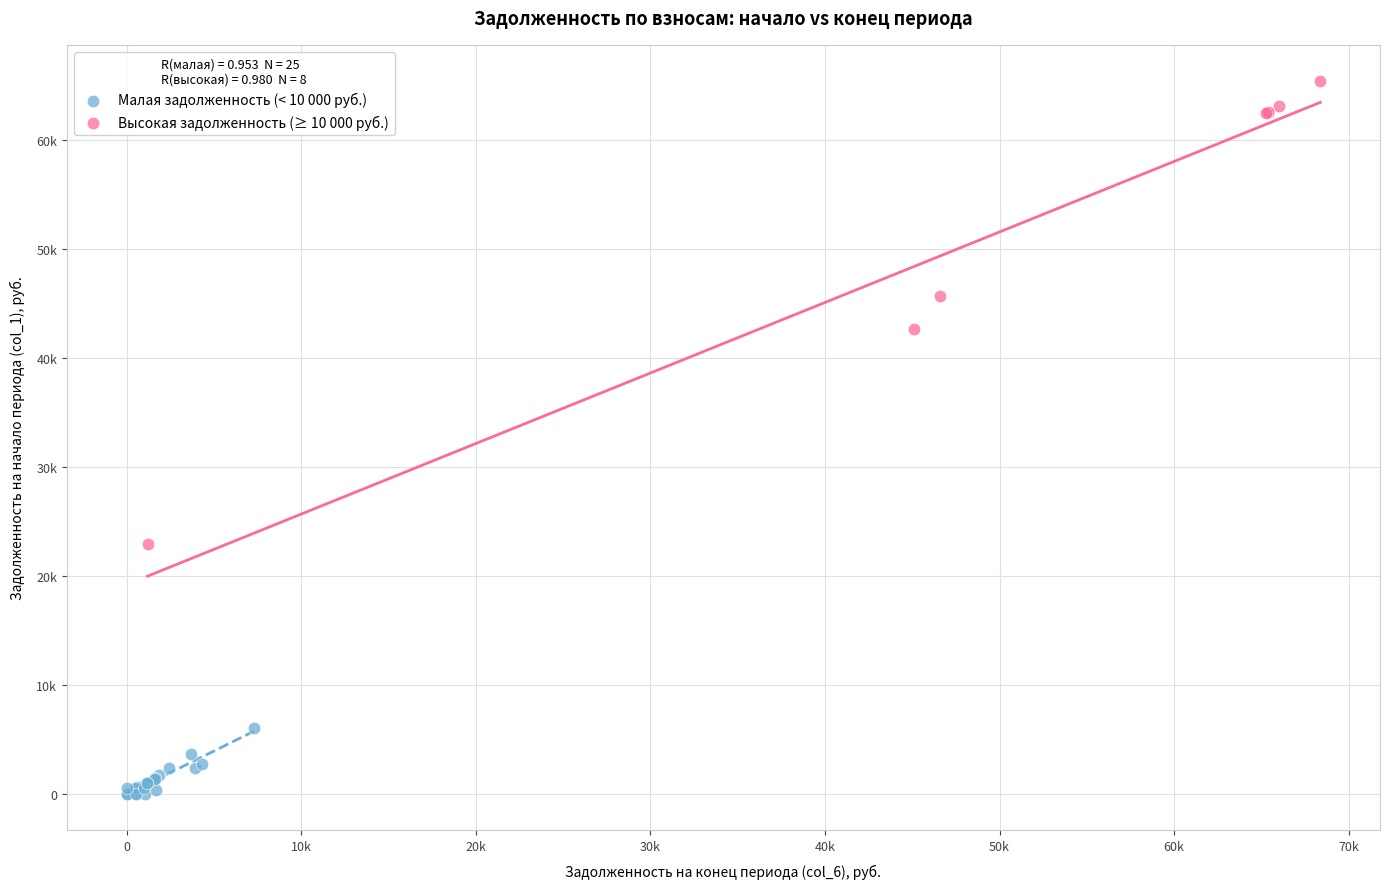

What are all the series names shown in the legend?

Малая задолженность (< 10 000 руб.), Высокая задолженность (≥ 10 000 руб.)